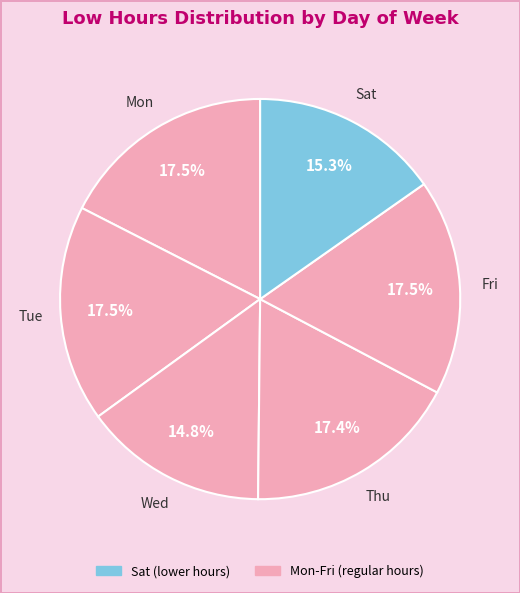

What is the total percentage of Fri and Tue?

35.0%